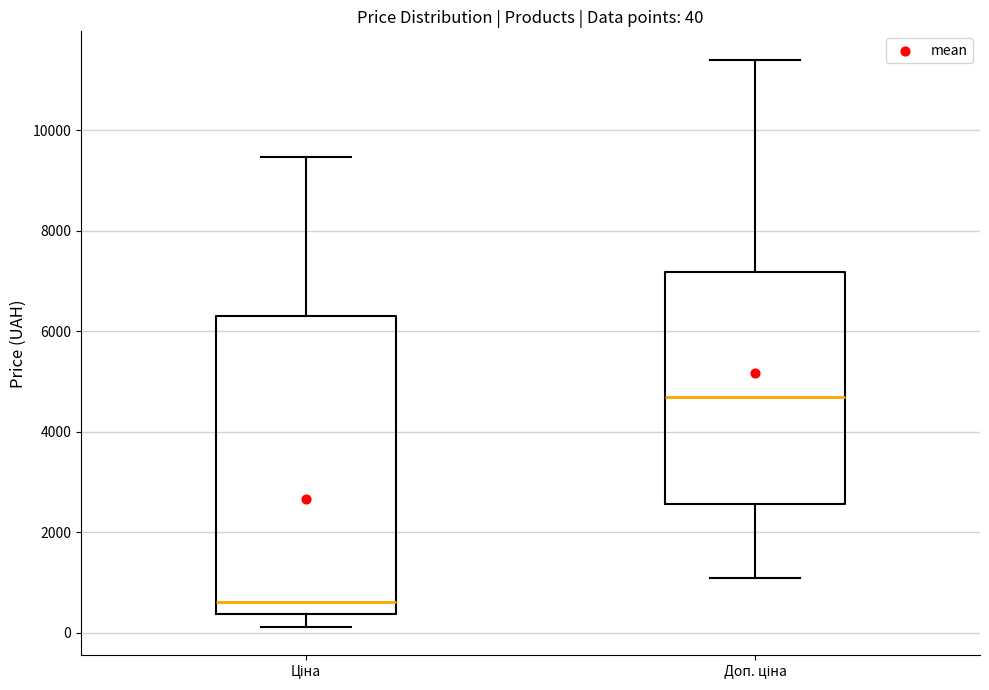

Which box's median line is the lowest?

Ціна